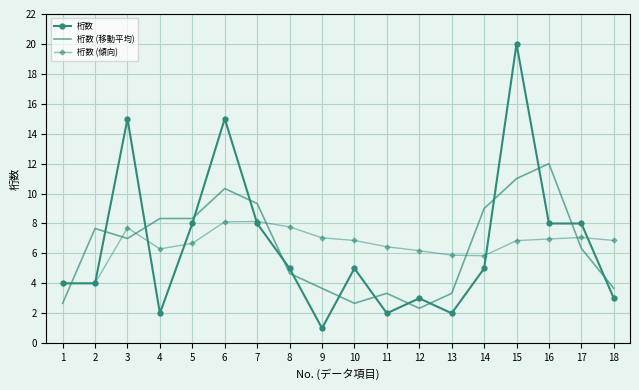

Which series ends up on top after the final intersection of 桁数 and 桁数 (移動平均)?

桁数 (移動平均)